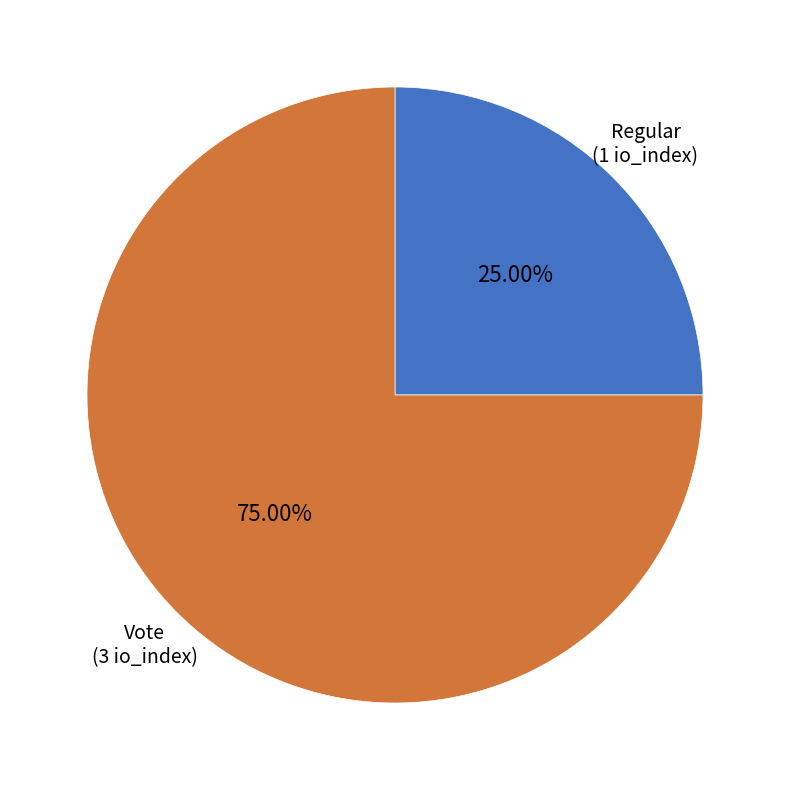

True or false: Vote accounts for 75% of the total.

True